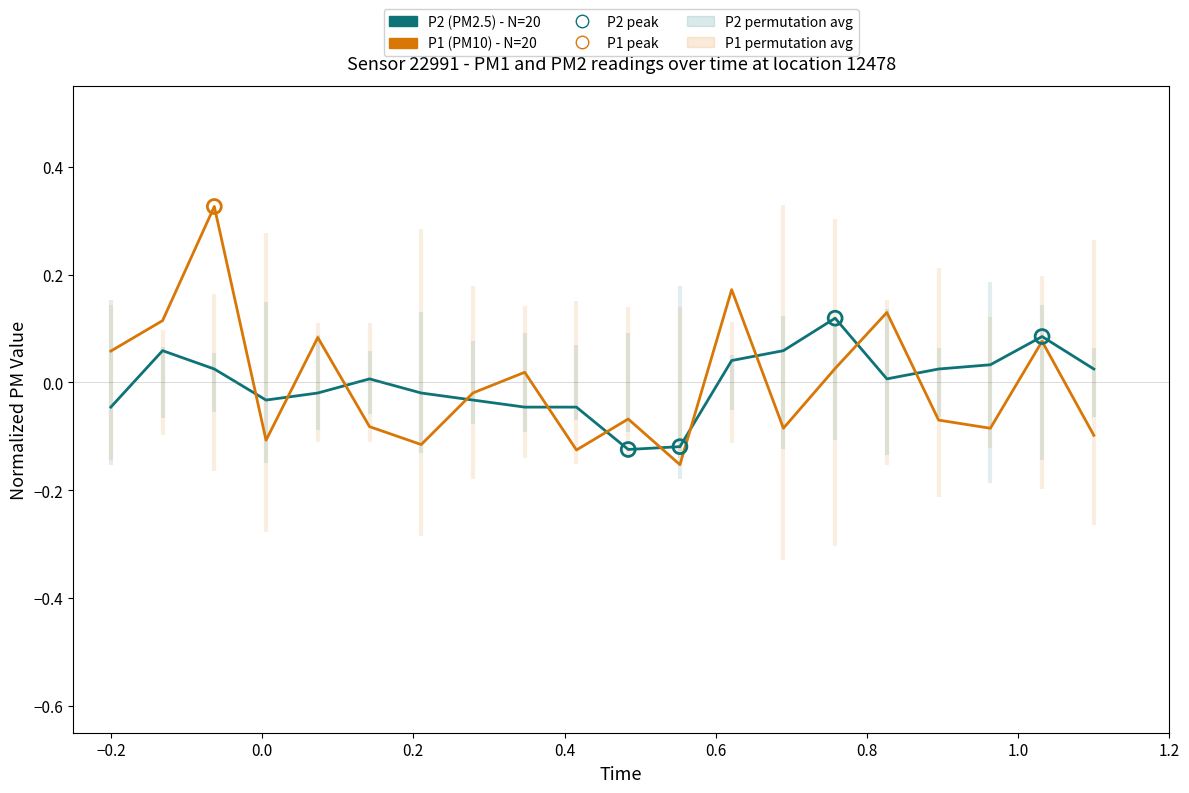

Which series has the largest total across all categories?

P1